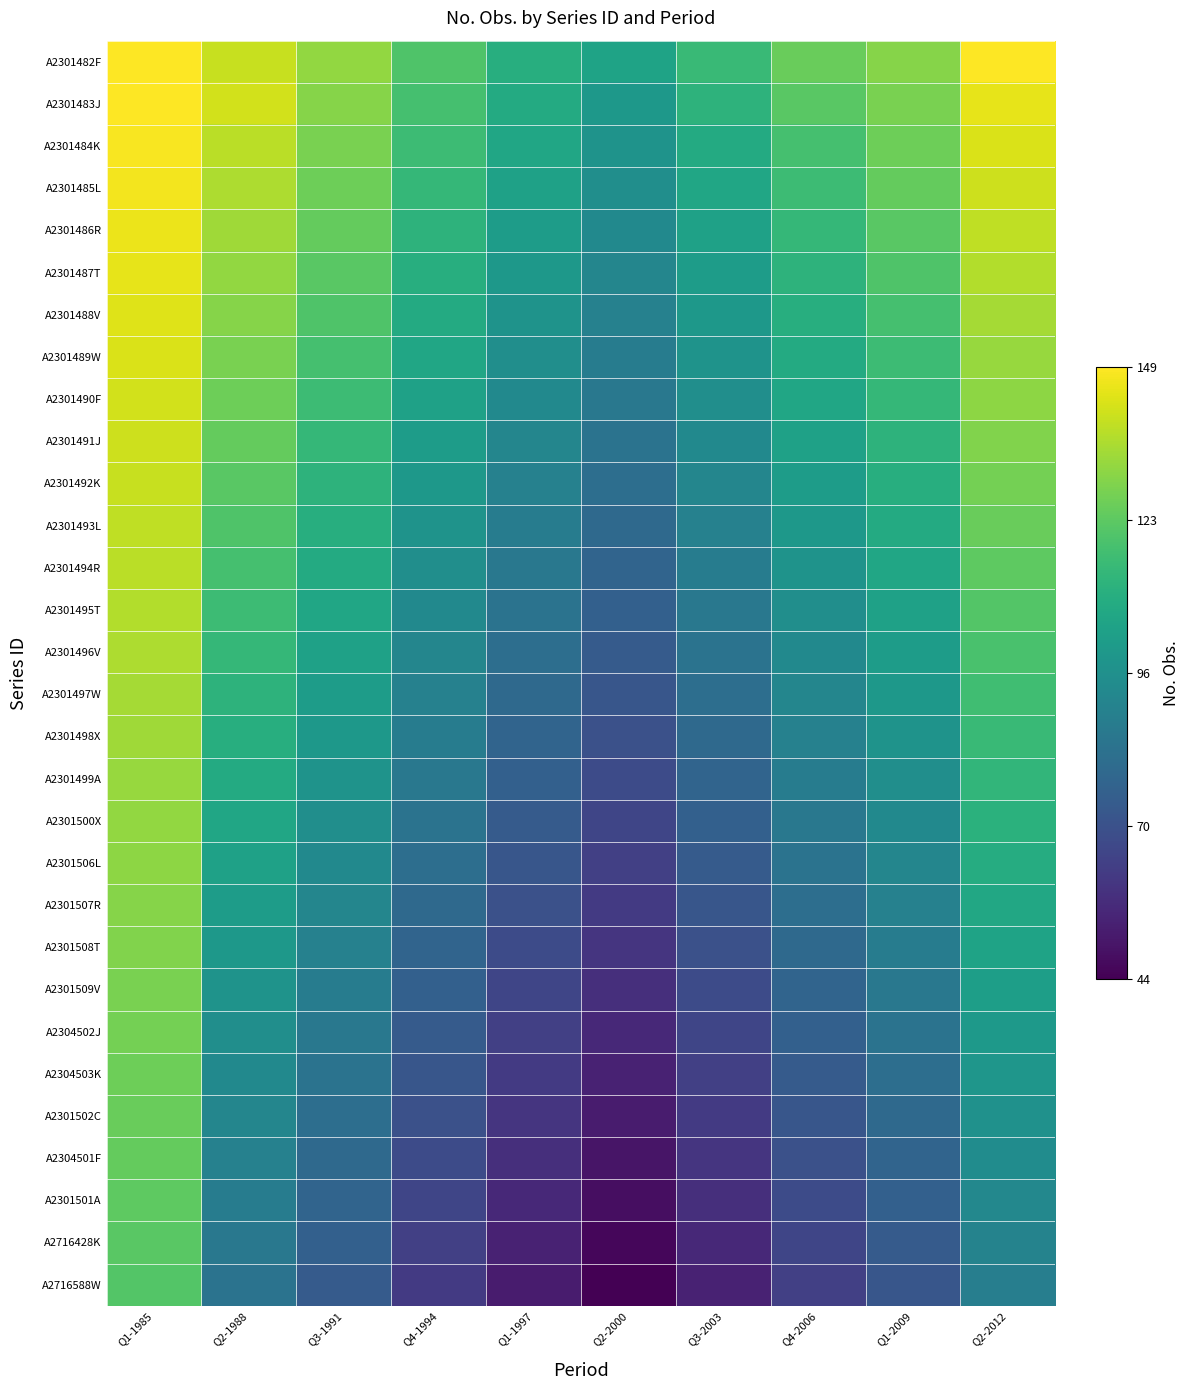

Reading left to right, what are all the values shown in this chart?

A2301482F: Q1-1985=1.0	Q2-1988=0.9	Q3-1991=0.8	Q4-1994=0.7	Q1-1997=0.6	Q2-2000=0.6	Q3-2003=0.7	Q4-2006=0.8	Q1-2009=0.8	Q2-2012=1.0
A2301483J: Q1-1985=1.0	Q2-1988=0.9	Q3-1991=0.8	Q4-1994=0.7	Q1-1997=0.6	Q2-2000=0.5	Q3-2003=0.6	Q4-2006=0.7	Q1-2009=0.8	Q2-2012=1.0
A2301484K: Q1-1985=1.0	Q2-1988=0.9	Q3-1991=0.8	Q4-1994=0.7	Q1-1997=0.6	Q2-2000=0.5	Q3-2003=0.6	Q4-2006=0.7	Q1-2009=0.8	Q2-2012=0.9
A2301485L: Q1-1985=1.0	Q2-1988=0.9	Q3-1991=0.8	Q4-1994=0.7	Q1-1997=0.6	Q2-2000=0.5	Q3-2003=0.6	Q4-2006=0.7	Q1-2009=0.8	Q2-2012=0.9
A2301486R: Q1-1985=1.0	Q2-1988=0.9	Q3-1991=0.8	Q4-1994=0.6	Q1-1997=0.6	Q2-2000=0.5	Q3-2003=0.6	Q4-2006=0.7	Q1-2009=0.7	Q2-2012=0.9
A2301487T: Q1-1985=1.0	Q2-1988=0.8	Q3-1991=0.7	Q4-1994=0.6	Q1-1997=0.5	Q2-2000=0.5	Q3-2003=0.6	Q4-2006=0.6	Q1-2009=0.7	Q2-2012=0.9
A2301488V: Q1-1985=1.0	Q2-1988=0.8	Q3-1991=0.7	Q4-1994=0.6	Q1-1997=0.5	Q2-2000=0.4	Q3-2003=0.5	Q4-2006=0.6	Q1-2009=0.7	Q2-2012=0.9
A2301489W: Q1-1985=0.9	Q2-1988=0.8	Q3-1991=0.7	Q4-1994=0.6	Q1-1997=0.5	Q2-2000=0.4	Q3-2003=0.5	Q4-2006=0.6	Q1-2009=0.7	Q2-2012=0.8
A2301490F: Q1-1985=0.9	Q2-1988=0.8	Q3-1991=0.7	Q4-1994=0.6	Q1-1997=0.5	Q2-2000=0.4	Q3-2003=0.5	Q4-2006=0.6	Q1-2009=0.7	Q2-2012=0.8
A2301491J: Q1-1985=0.9	Q2-1988=0.8	Q3-1991=0.7	Q4-1994=0.6	Q1-1997=0.5	Q2-2000=0.4	Q3-2003=0.5	Q4-2006=0.6	Q1-2009=0.6	Q2-2012=0.8
A2301492K: Q1-1985=0.9	Q2-1988=0.7	Q3-1991=0.6	Q4-1994=0.5	Q1-1997=0.4	Q2-2000=0.4	Q3-2003=0.5	Q4-2006=0.6	Q1-2009=0.6	Q2-2012=0.8
A2301493L: Q1-1985=0.9	Q2-1988=0.7	Q3-1991=0.6	Q4-1994=0.5	Q1-1997=0.4	Q2-2000=0.3	Q3-2003=0.4	Q4-2006=0.5	Q1-2009=0.6	Q2-2012=0.8
A2301494R: Q1-1985=0.9	Q2-1988=0.7	Q3-1991=0.6	Q4-1994=0.5	Q1-1997=0.4	Q2-2000=0.3	Q3-2003=0.4	Q4-2006=0.5	Q1-2009=0.6	Q2-2012=0.8
A2301495T: Q1-1985=0.9	Q2-1988=0.7	Q3-1991=0.6	Q4-1994=0.5	Q1-1997=0.4	Q2-2000=0.3	Q3-2003=0.4	Q4-2006=0.5	Q1-2009=0.6	Q2-2012=0.7
A2301496V: Q1-1985=0.9	Q2-1988=0.7	Q3-1991=0.6	Q4-1994=0.5	Q1-1997=0.4	Q2-2000=0.3	Q3-2003=0.4	Q4-2006=0.5	Q1-2009=0.6	Q2-2012=0.7
A2301497W: Q1-1985=0.9	Q2-1988=0.6	Q3-1991=0.6	Q4-1994=0.4	Q1-1997=0.3	Q2-2000=0.3	Q3-2003=0.4	Q4-2006=0.5	Q1-2009=0.5	Q2-2012=0.7
A2301498X: Q1-1985=0.9	Q2-1988=0.6	Q3-1991=0.5	Q4-1994=0.4	Q1-1997=0.3	Q2-2000=0.2	Q3-2003=0.3	Q4-2006=0.4	Q1-2009=0.5	Q2-2012=0.7
A2301499A: Q1-1985=0.8	Q2-1988=0.6	Q3-1991=0.5	Q4-1994=0.4	Q1-1997=0.3	Q2-2000=0.2	Q3-2003=0.3	Q4-2006=0.4	Q1-2009=0.5	Q2-2012=0.7
A2301500X: Q1-1985=0.8	Q2-1988=0.6	Q3-1991=0.5	Q4-1994=0.4	Q1-1997=0.3	Q2-2000=0.2	Q3-2003=0.3	Q4-2006=0.4	Q1-2009=0.5	Q2-2012=0.6
A2301506L: Q1-1985=0.8	Q2-1988=0.6	Q3-1991=0.5	Q4-1994=0.4	Q1-1997=0.3	Q2-2000=0.2	Q3-2003=0.3	Q4-2006=0.4	Q1-2009=0.5	Q2-2012=0.6
A2301507R: Q1-1985=0.8	Q2-1988=0.6	Q3-1991=0.5	Q4-1994=0.3	Q1-1997=0.2	Q2-2000=0.2	Q3-2003=0.3	Q4-2006=0.4	Q1-2009=0.4	Q2-2012=0.6
A2301508T: Q1-1985=0.8	Q2-1988=0.5	Q3-1991=0.4	Q4-1994=0.3	Q1-1997=0.2	Q2-2000=0.2	Q3-2003=0.2	Q4-2006=0.3	Q1-2009=0.4	Q2-2012=0.6
A2301509V: Q1-1985=0.8	Q2-1988=0.5	Q3-1991=0.4	Q4-1994=0.3	Q1-1997=0.2	Q2-2000=0.1	Q3-2003=0.2	Q4-2006=0.3	Q1-2009=0.4	Q2-2012=0.6
A2304502J: Q1-1985=0.8	Q2-1988=0.5	Q3-1991=0.4	Q4-1994=0.3	Q1-1997=0.2	Q2-2000=0.1	Q3-2003=0.2	Q4-2006=0.3	Q1-2009=0.4	Q2-2012=0.5
A2304503K: Q1-1985=0.8	Q2-1988=0.5	Q3-1991=0.4	Q4-1994=0.3	Q1-1997=0.2	Q2-2000=0.1	Q3-2003=0.2	Q4-2006=0.3	Q1-2009=0.4	Q2-2012=0.5
A2301502C: Q1-1985=0.8	Q2-1988=0.5	Q3-1991=0.4	Q4-1994=0.2	Q1-1997=0.2	Q2-2000=0.1	Q3-2003=0.2	Q4-2006=0.3	Q1-2009=0.3	Q2-2012=0.5
A2304501F: Q1-1985=0.8	Q2-1988=0.4	Q3-1991=0.3	Q4-1994=0.2	Q1-1997=0.1	Q2-2000=0.1	Q3-2003=0.2	Q4-2006=0.2	Q1-2009=0.3	Q2-2012=0.5
A2301501A: Q1-1985=0.8	Q2-1988=0.4	Q3-1991=0.3	Q4-1994=0.2	Q1-1997=0.1	Q2-2000=0.0	Q3-2003=0.1	Q4-2006=0.2	Q1-2009=0.3	Q2-2012=0.5
A2716428K: Q1-1985=0.7	Q2-1988=0.4	Q3-1991=0.3	Q4-1994=0.2	Q1-1997=0.1	Q2-2000=0.0	Q3-2003=0.1	Q4-2006=0.2	Q1-2009=0.3	Q2-2012=0.4
A2716588W: Q1-1985=0.7	Q2-1988=0.4	Q3-1991=0.3	Q4-1994=0.2	Q1-1997=0.1	Q2-2000=0.0	Q3-2003=0.1	Q4-2006=0.2	Q1-2009=0.3	Q2-2012=0.4